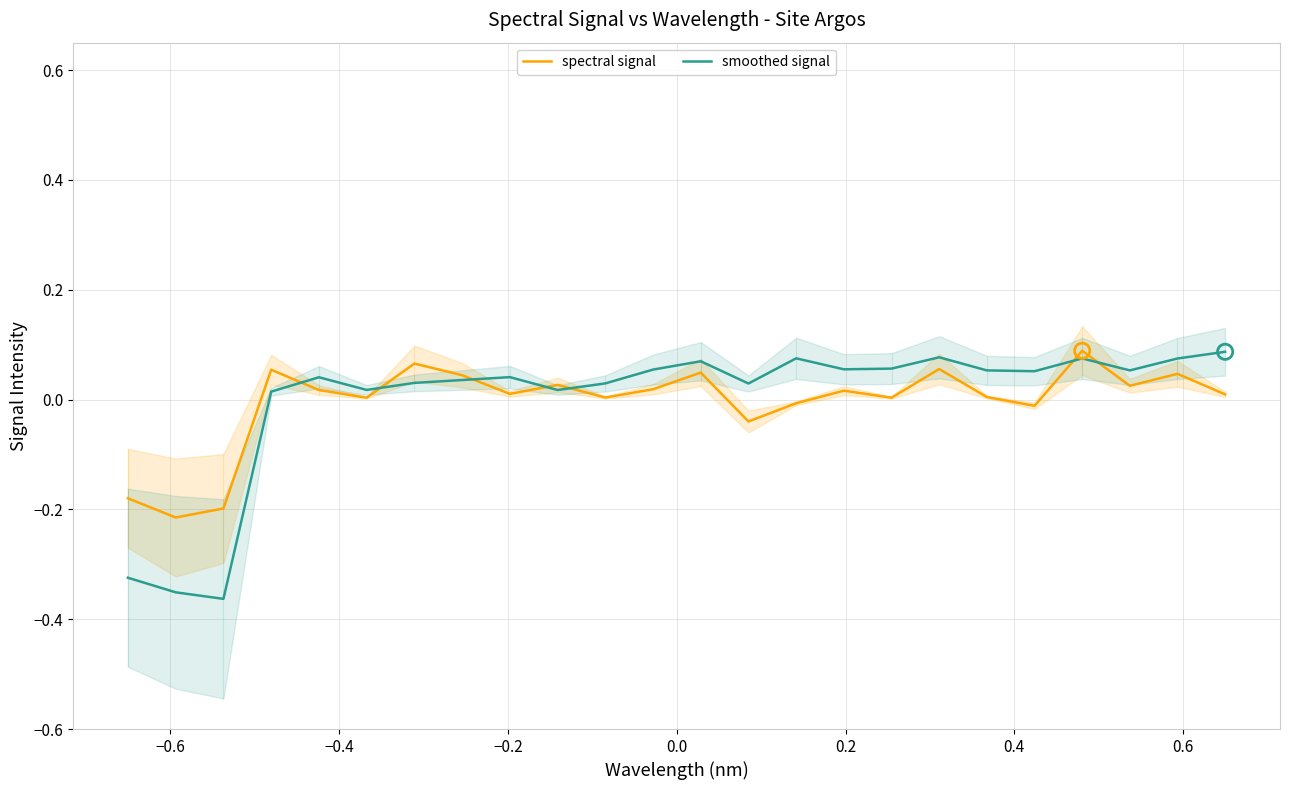

Which series has the largest total across all categories?

smoothed signal